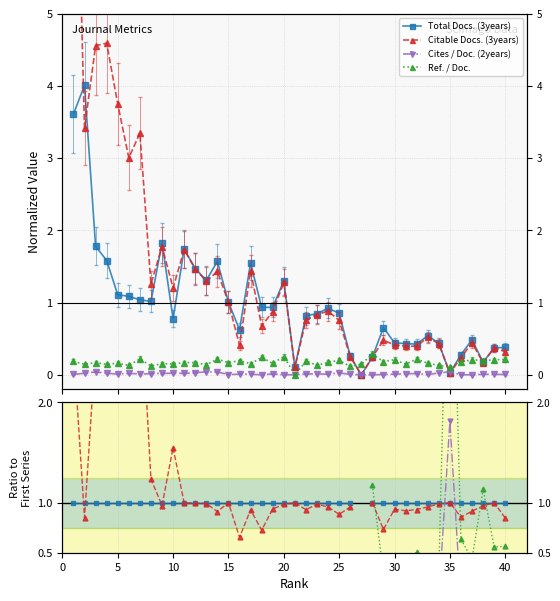

Count the number of data series in this chart.

4